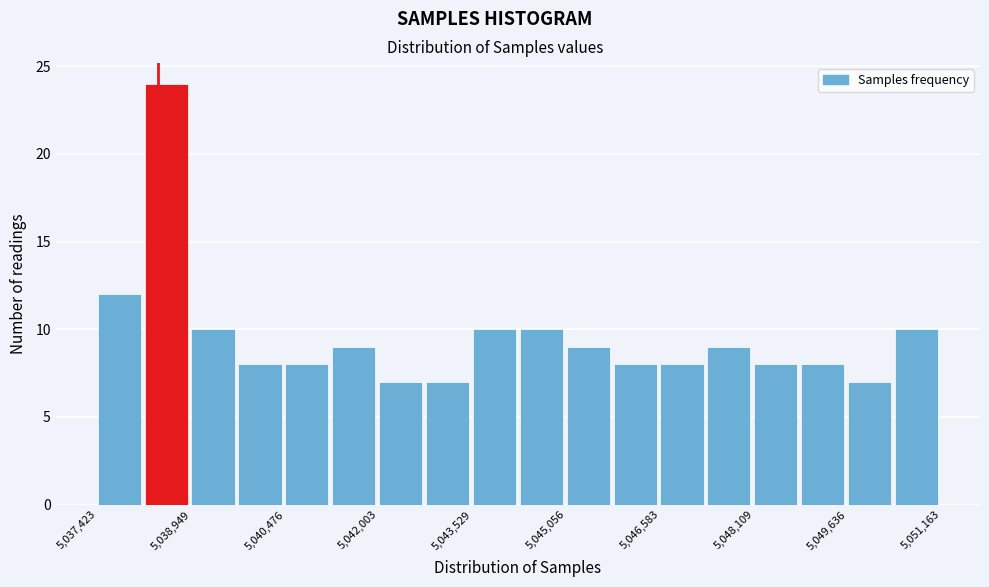

Read against the x-axis, roughly where is the centre of the tallest bar?

5038600